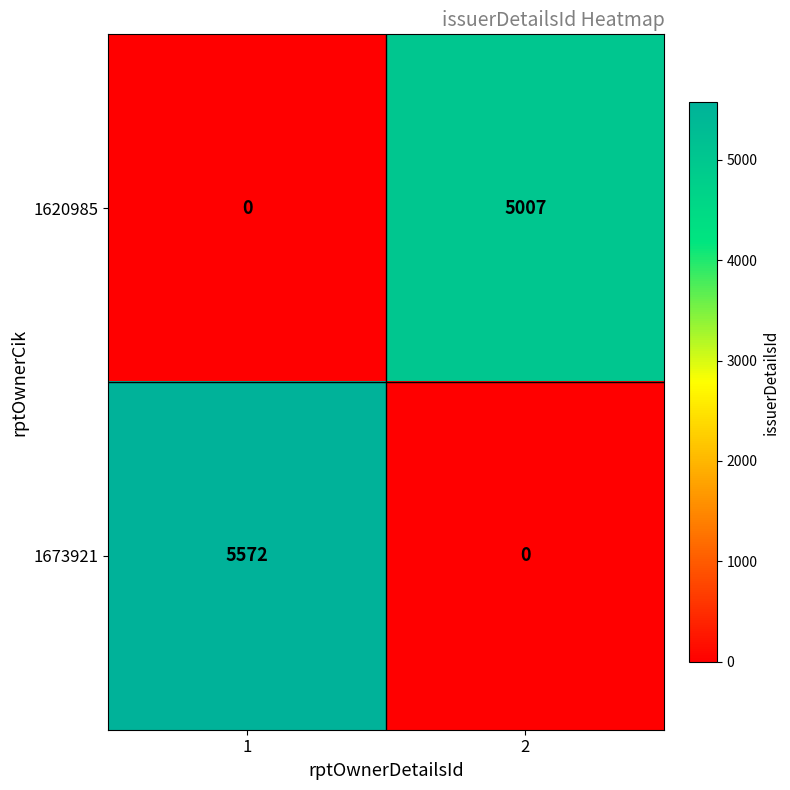

What is the average value of the 1673921 series?

2786